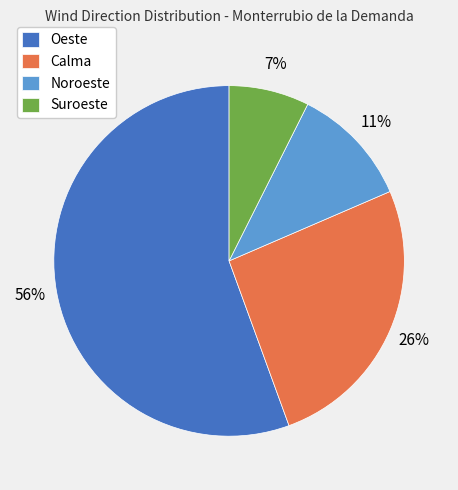

Is there a majority slice in this chart?

Yes